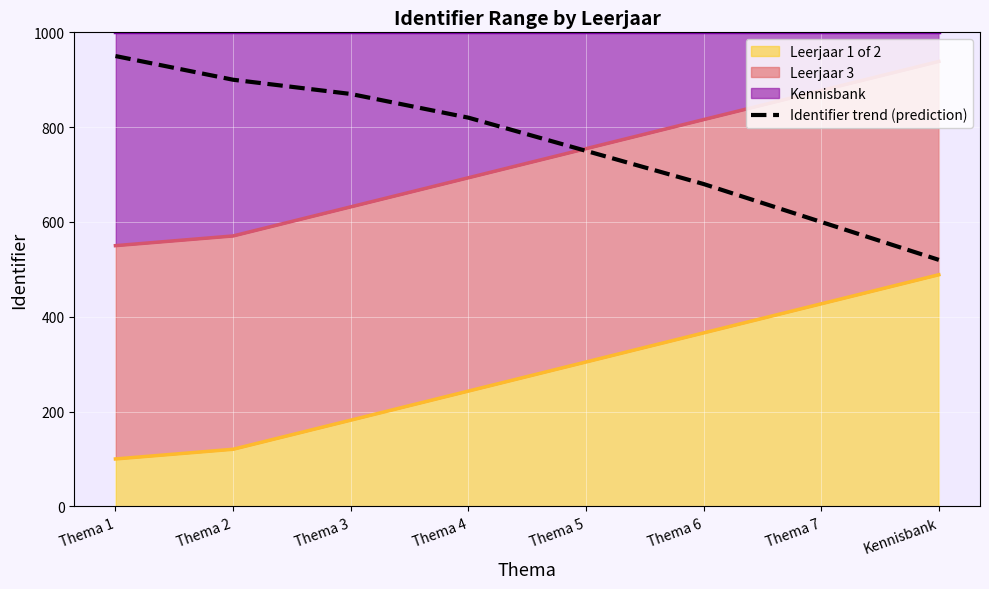

What is the average value?

761